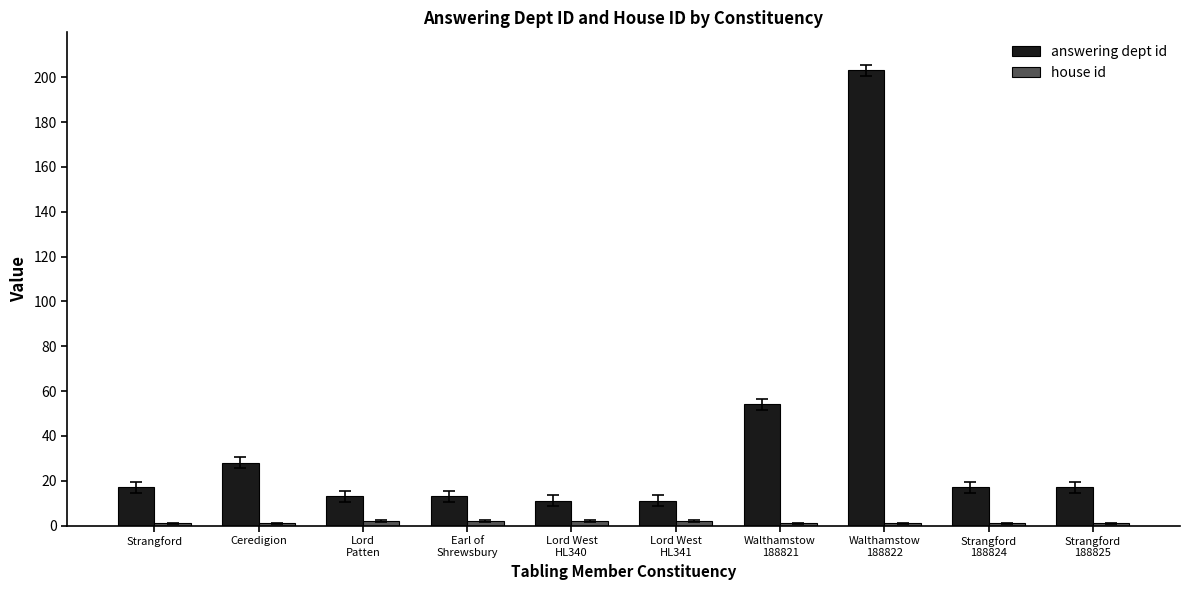

What is the label of the 1st bar from the right?

Strangford
188825